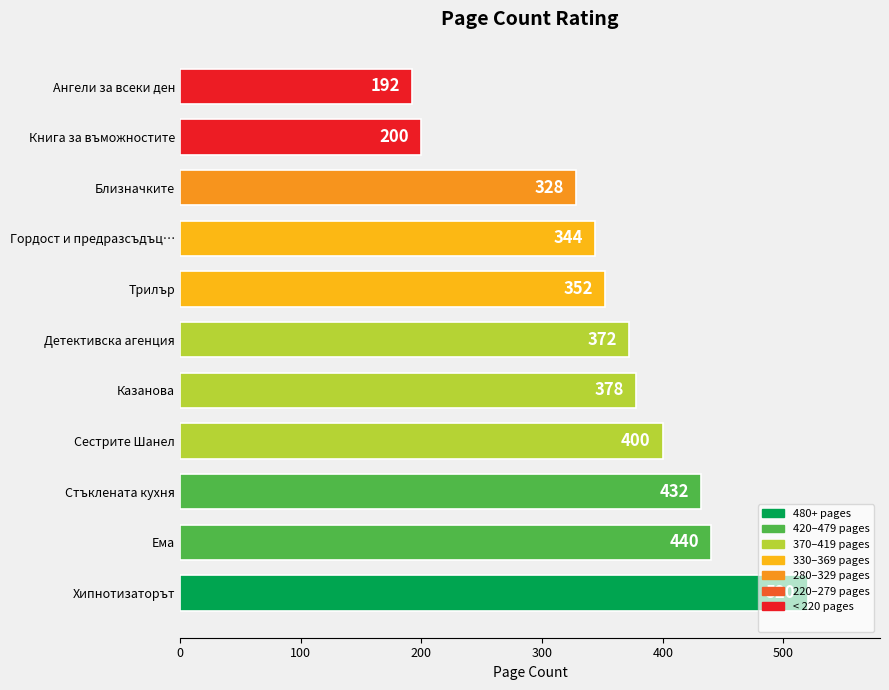

Is it true that the value at Стъклената кухня is 432?

True